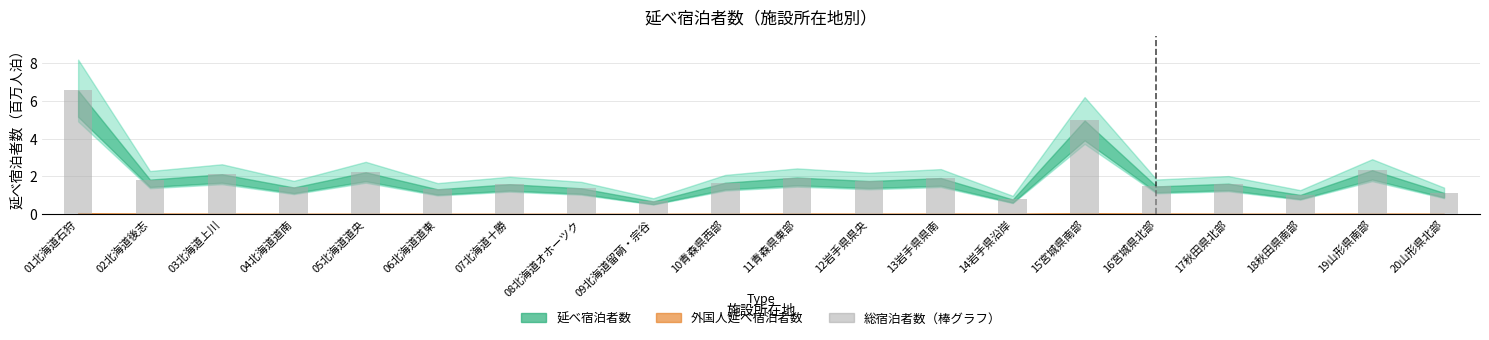

What is the maximum value shown in the chart?

6.6